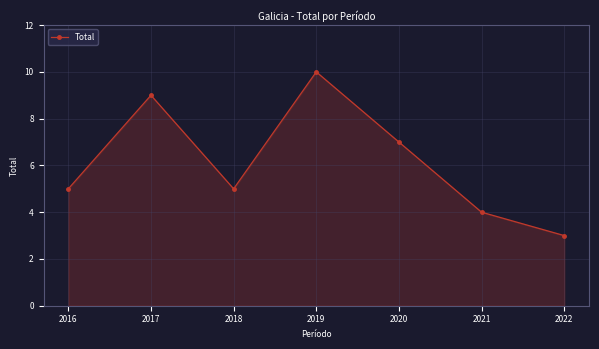

Reading left to right, list all the values displayed in this chart.

5	9	5	10	7	4	3